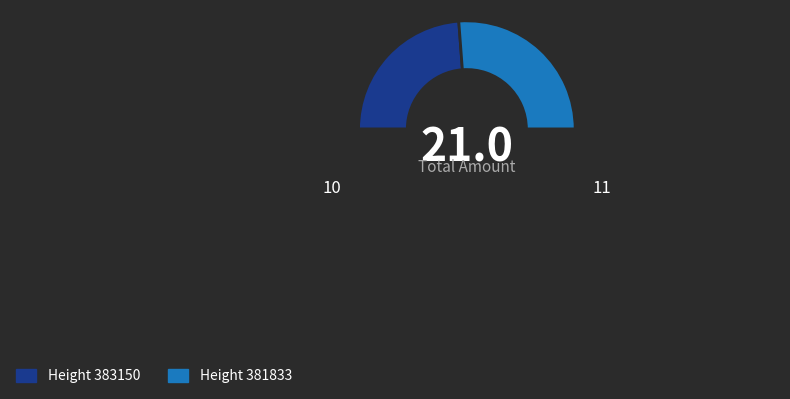

How many segments does this pie chart have?

3